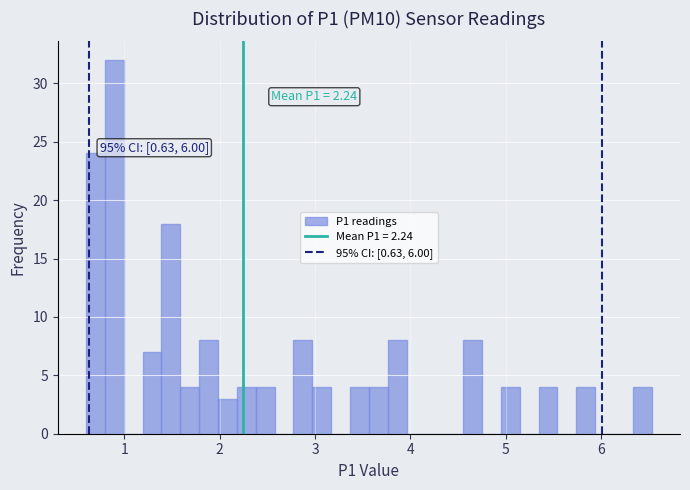

Read against the x-axis, roughly where is the centre of the tallest bar?

0.9